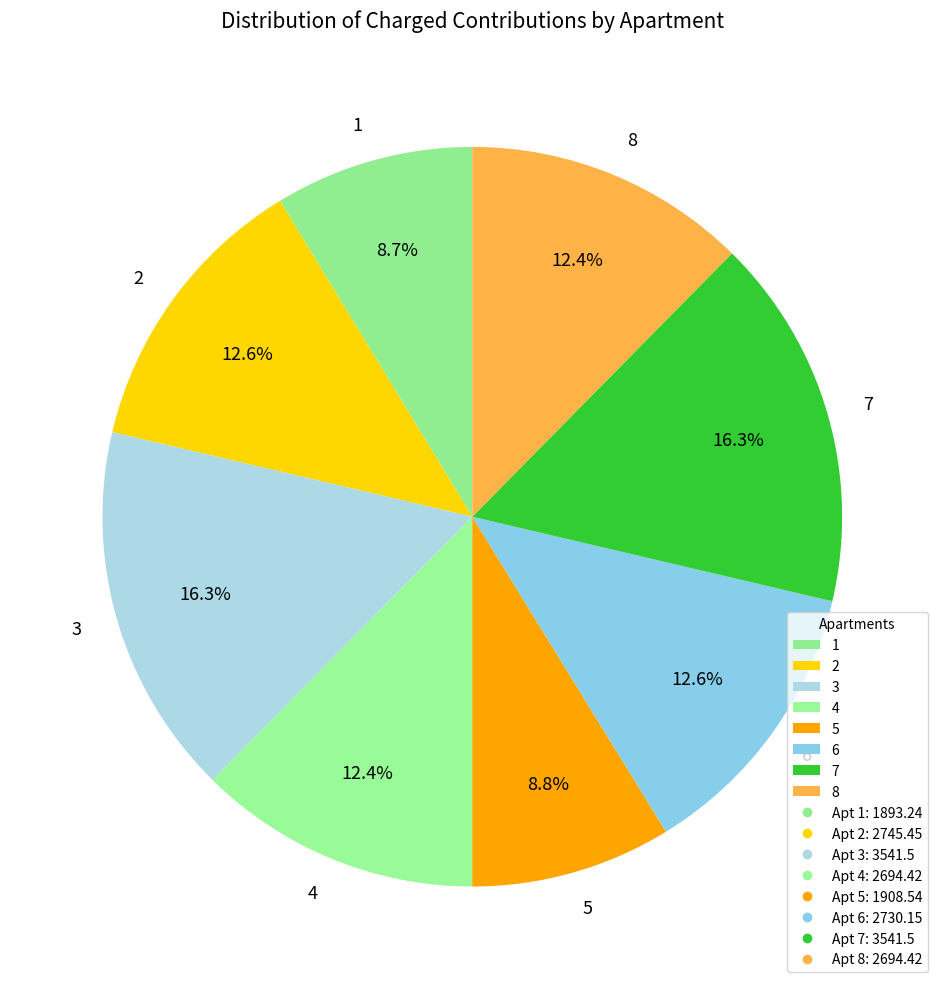

How many slices are in this pie chart?

8